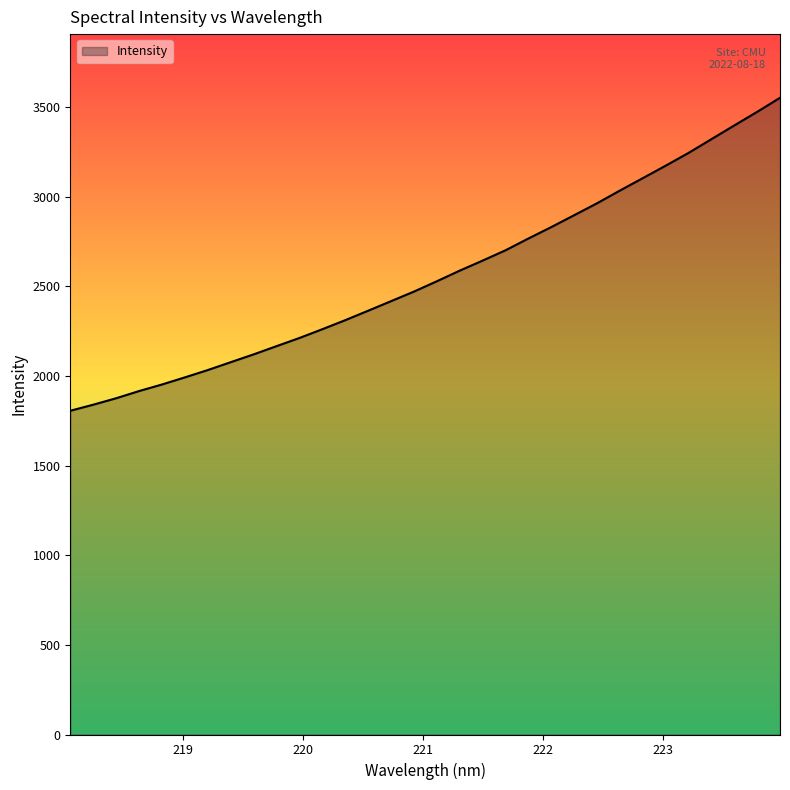

Does the chart have visible grid lines?

No